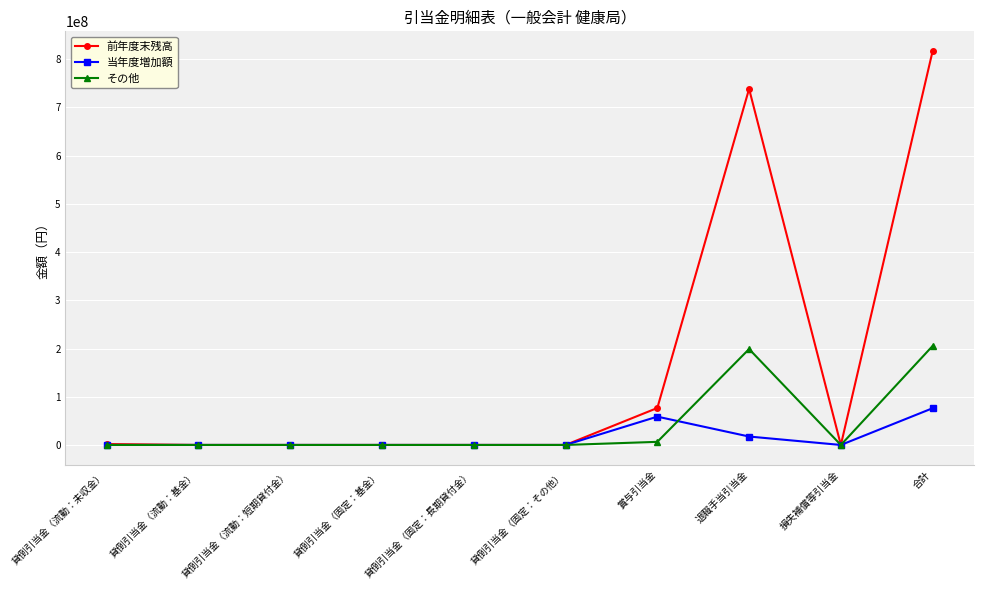

List the series in order of their peak value, highest first.

前年度末残高, その他, 当年度増加額